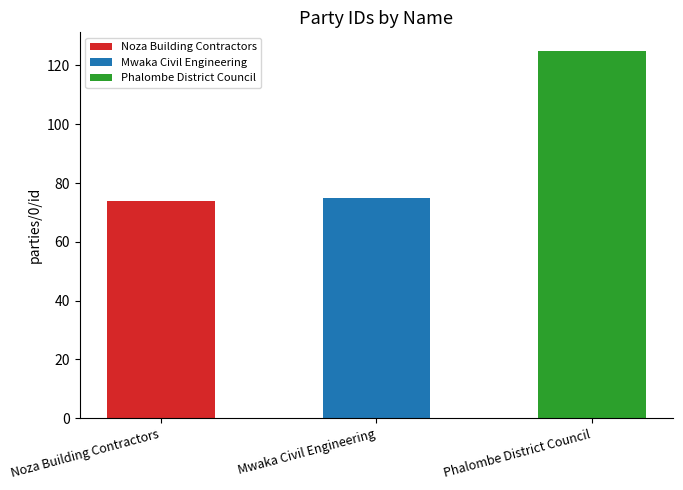

Reading right to left, transcribe all the data shown in this chart.

Phalombe District Council=125	Mwaka Civil Engineering=75	Noza Building Contractors=74